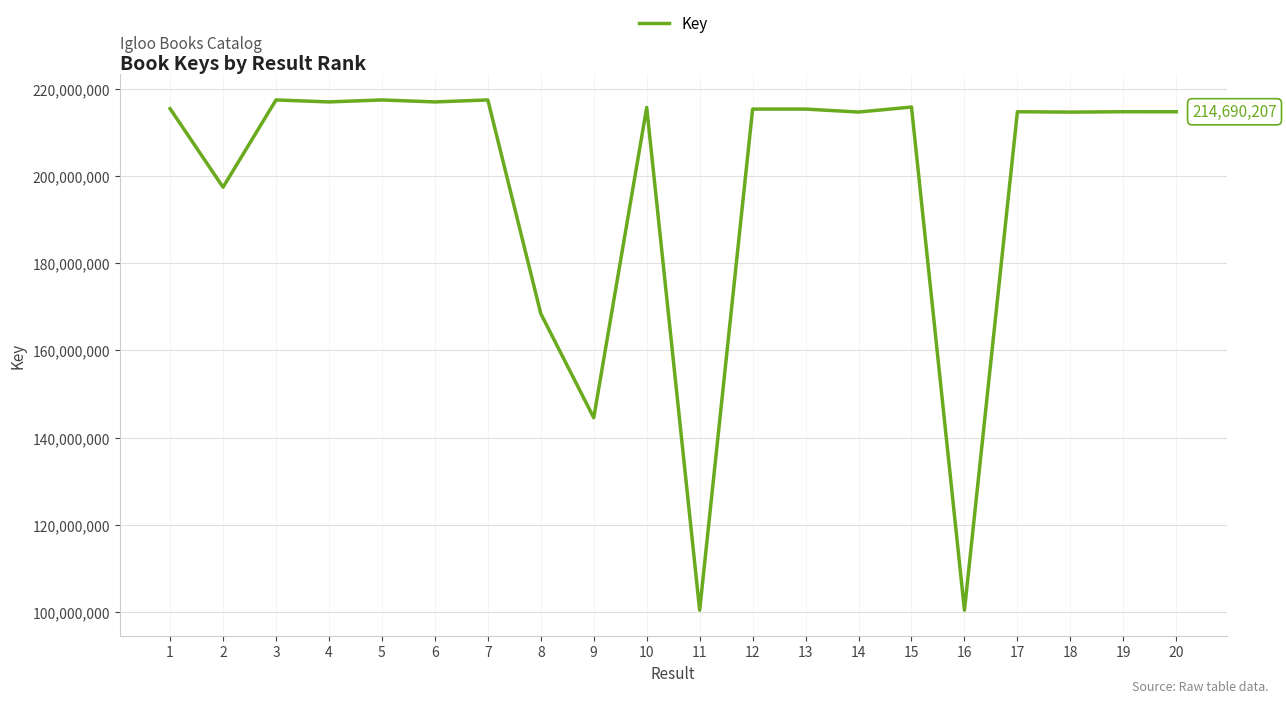

What is the maximum value shown in the chart?

217397304